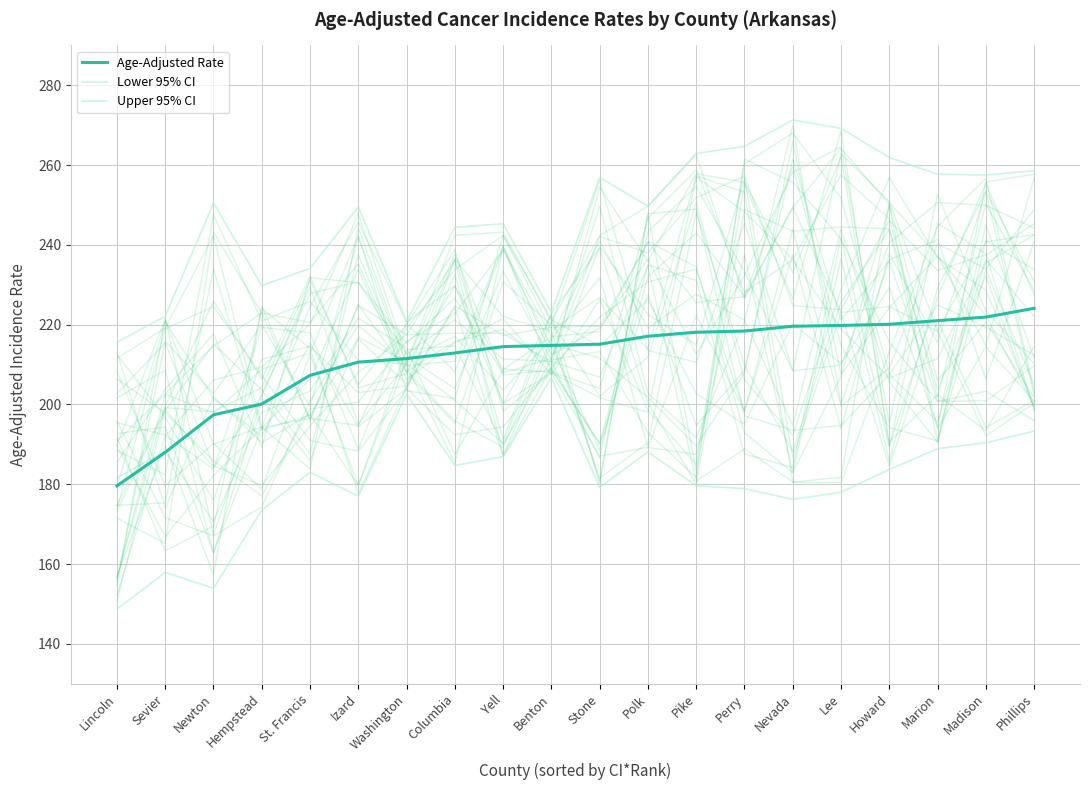

True or false: Age-Adjusted Rate and Lower 95% CI intersect in this chart.

False